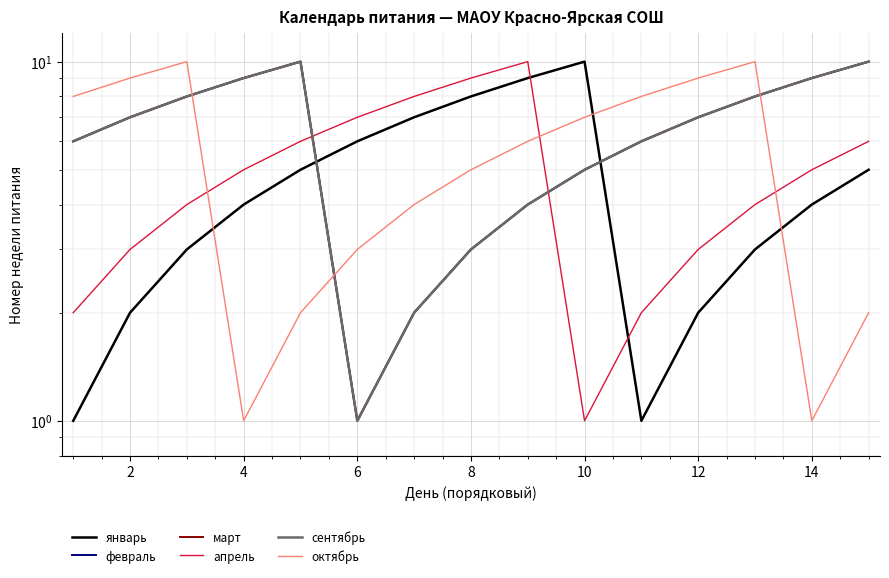

Reading left to right, what are all the values shown in this chart?

январь: 1	2	3	4	5	6	7	8	9	10	1	2	3	4	5
февраль: 6	7	8	9	10	1	2	3	4	5	6	7	8	9	10
март: 6	7	8	9	10	1	2	3	4	5	6	7	8	9	10
апрель: 2	3	4	5	6	7	8	9	10	1	2	3	4	5	6
сентябрь: 6	7	8	9	10	1	2	3	4	5	6	7	8	9	10
октябрь: 8	9	10	1	2	3	4	5	6	7	8	9	10	1	2